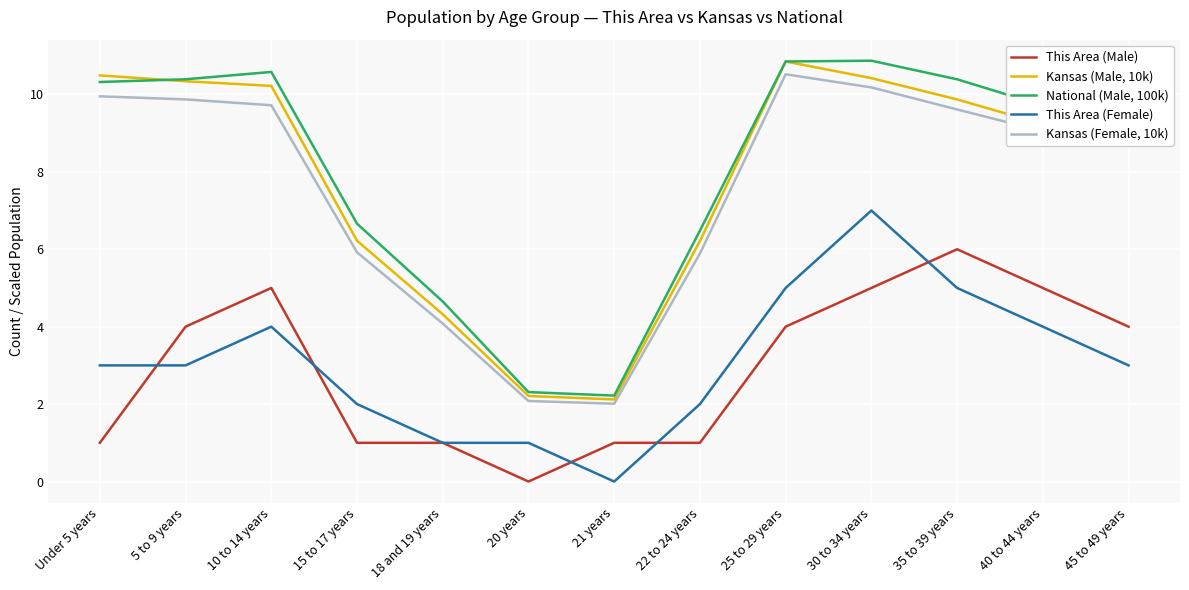

At which category is the sum across all series the highest?

30 to 34 years